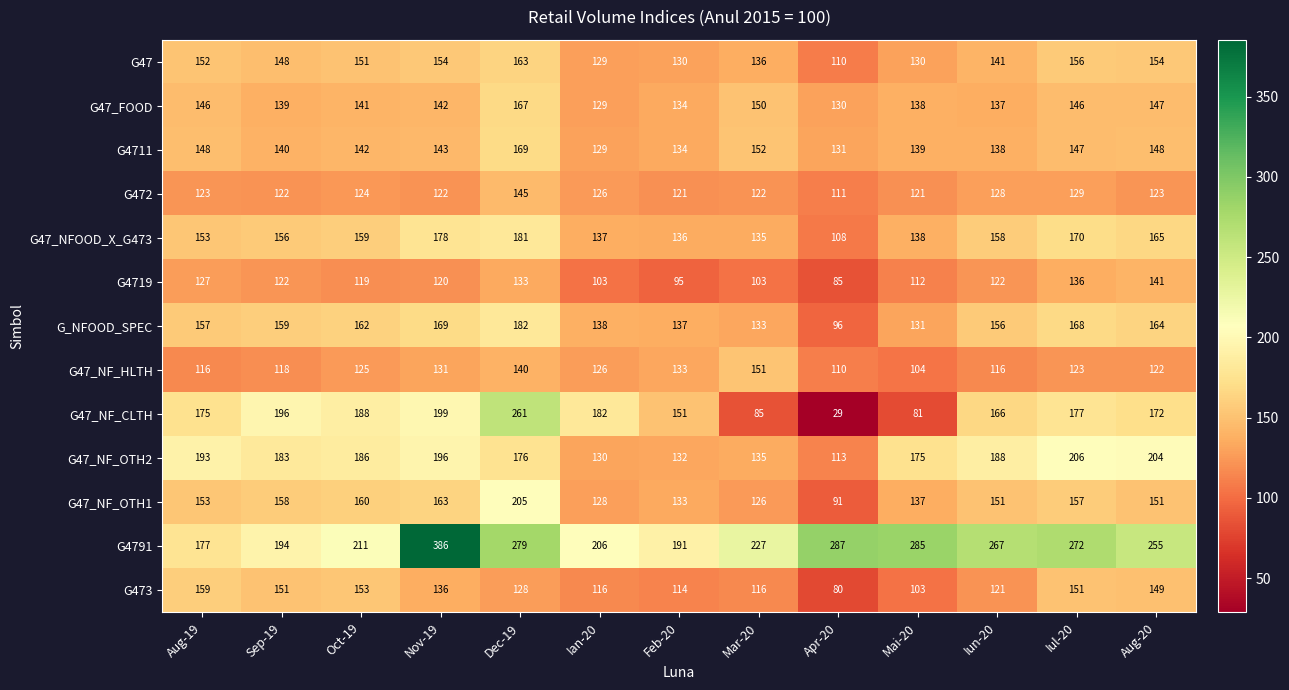

What is the sum of the G_NFOOD_SPEC values at Dec-19 and Mar-20?

315